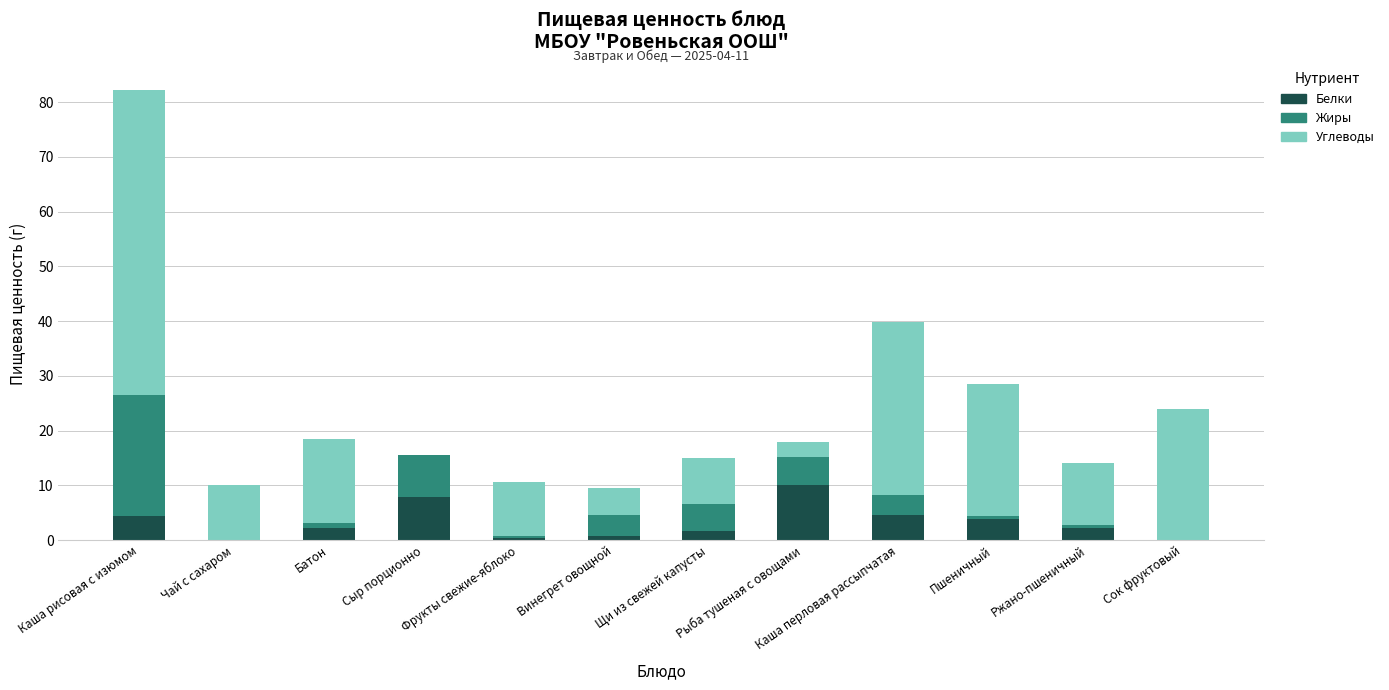

Which category has the highest value in the Белки series?

Рыба тушеная с овощами